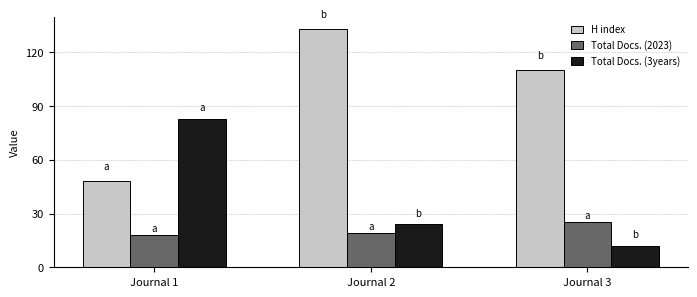

At which label is Total Docs. (2023) closest to 21?

Journal 2